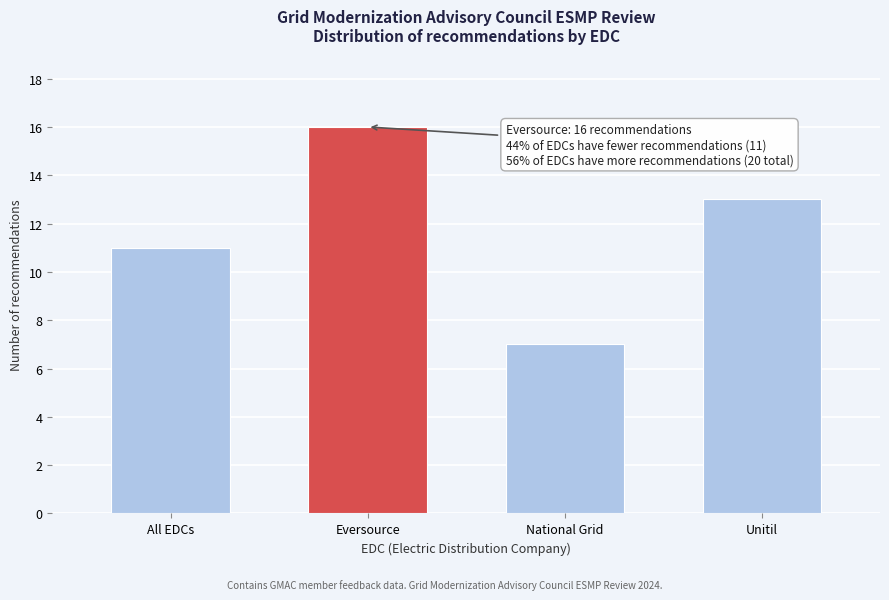

Reading left to right, what are all the values shown in this chart?

11	16	7	13